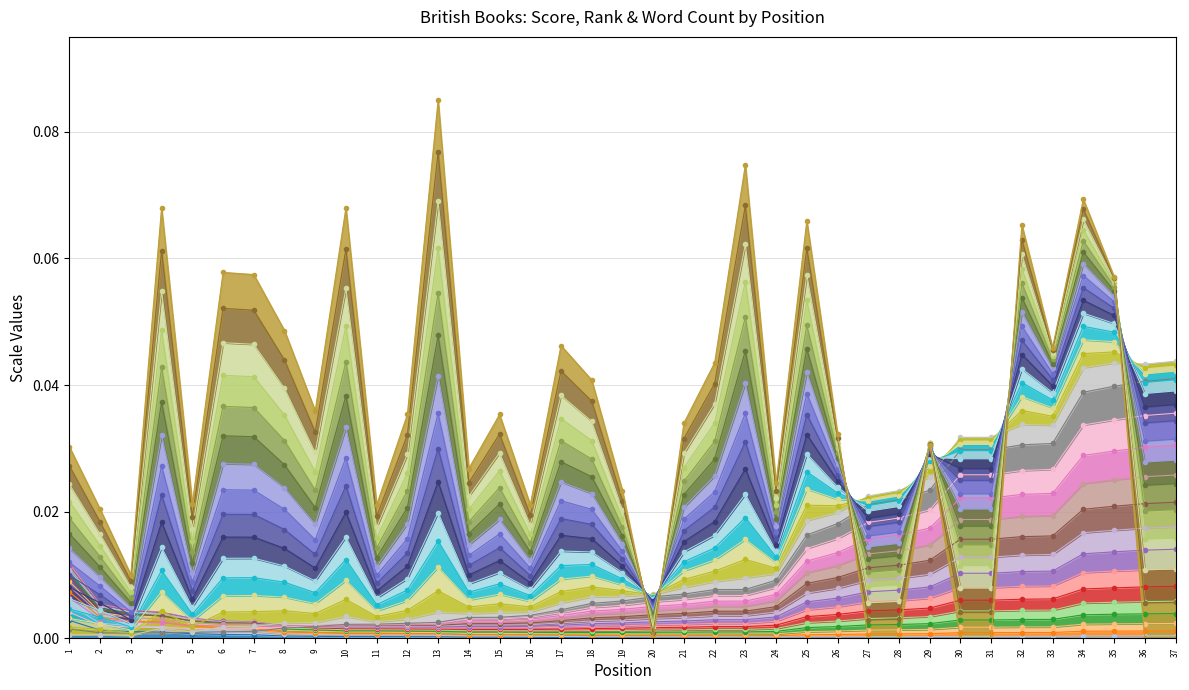

Rank the categories by Word Count value from highest to lowest.

13, 23, 34, 4, 10, 25, 32, 6, 7, 35, 8, 17, 33, 22, 18, 9, 12, 15, 21, 26, 29, 1, 14, 24, 19, 5, 11, 16, 2, 3, 20, 27, 28, 30, 31, 36, 37